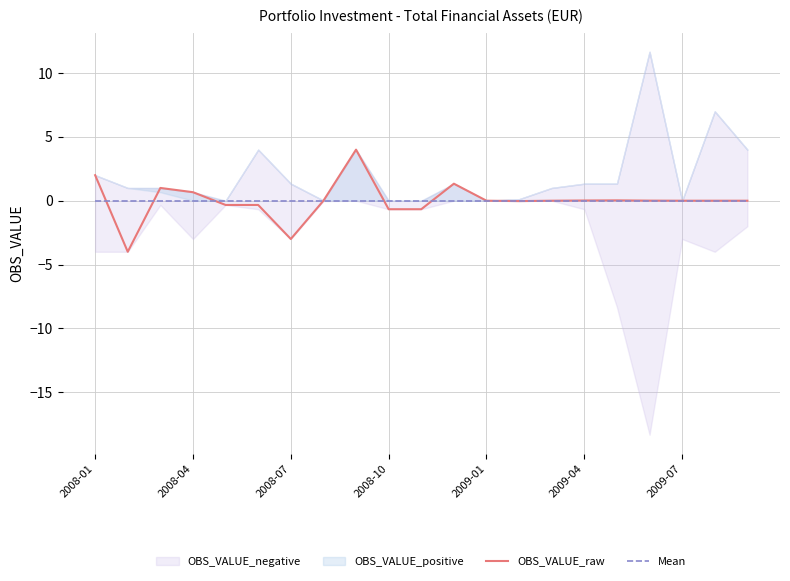

Does the chart display data point markers on the line(s)?

No